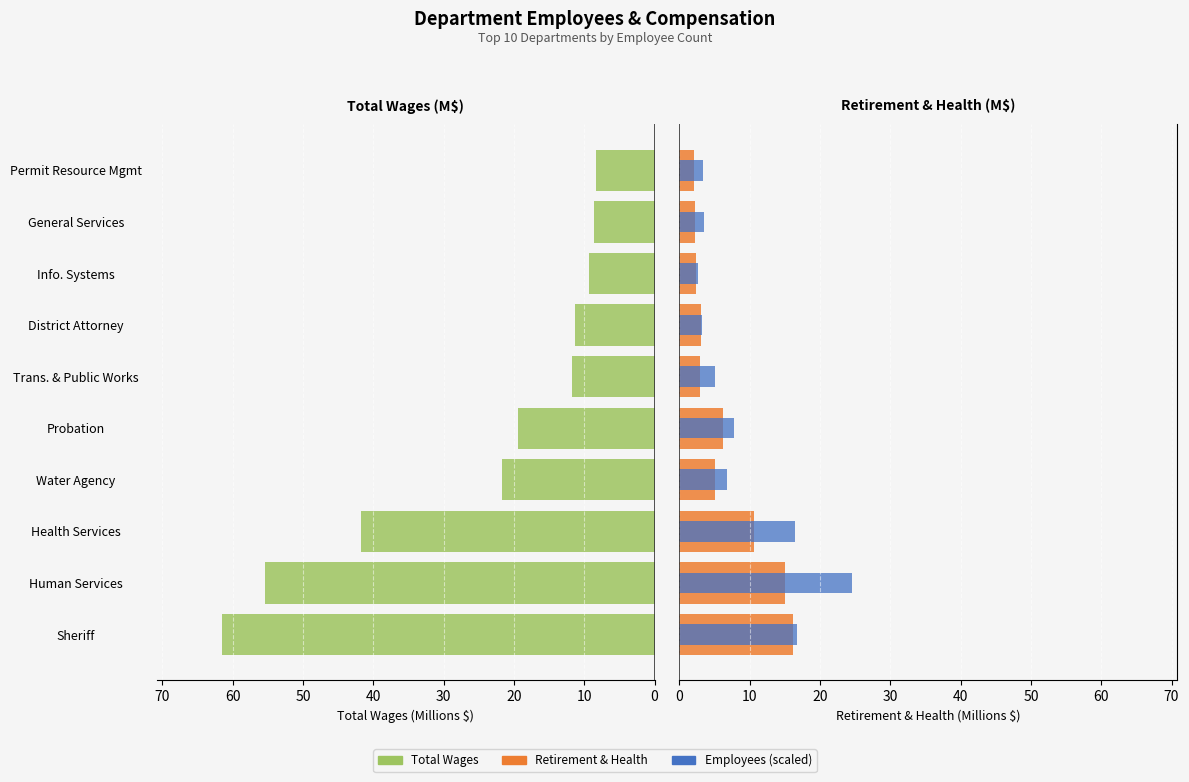

Reading right to left, list all the values displayed in this chart.

Total Wages: 8.4	8.6	9.3	11.3	11.7	19.4	21.6	41.8	55.5	61.5
Total Retirement & Health Contribution: 2.1	2.2	2.4	3.1	3.0	6.3	5.0	10.5	15.1	16.2
Employees (scaled): 3.4	3.5	2.6	3.3	5.0	7.8	6.8	16.4	24.6	16.7